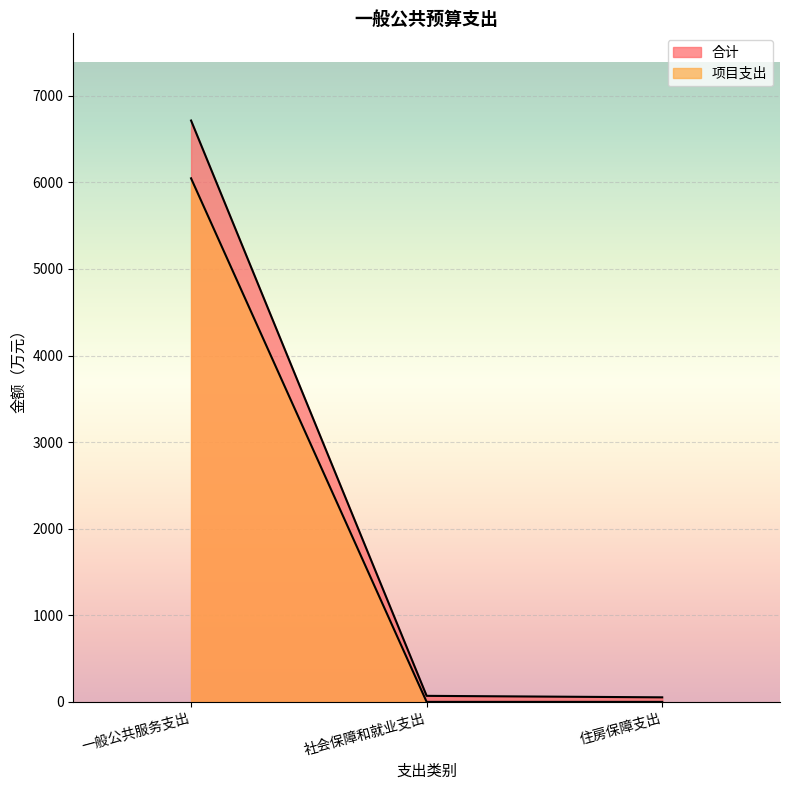

The value of 合计 at 住房保障支出 is 85.7. True or false?

False